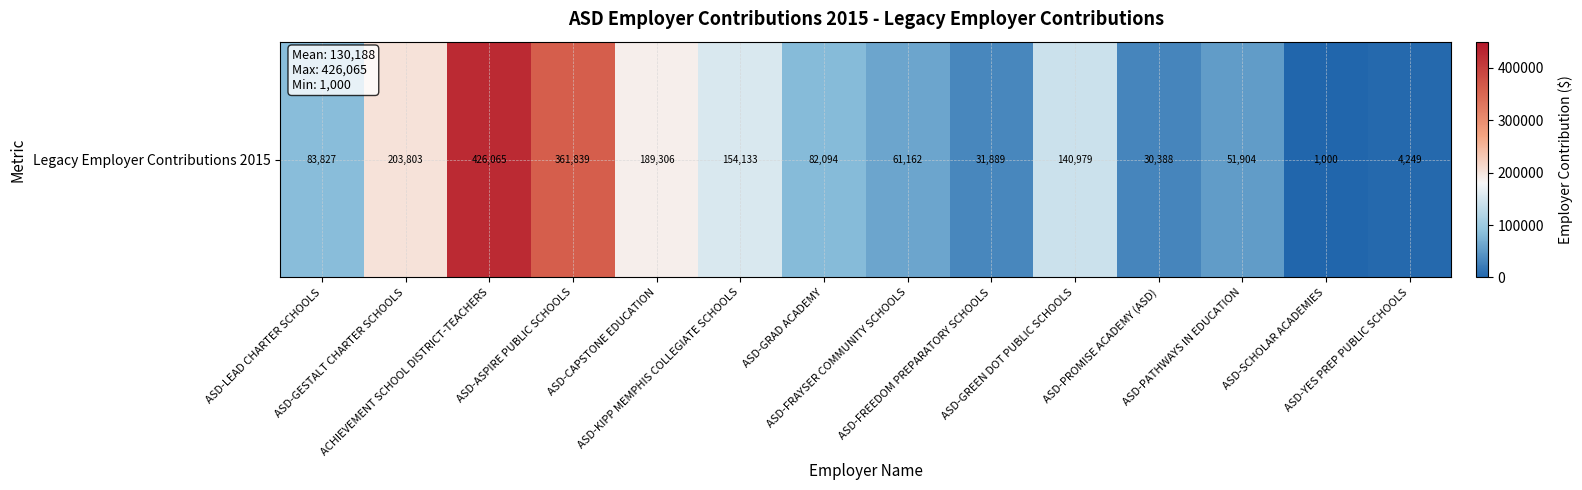

Which category has the lowest value across all series?

ASD-SCHOLAR ACADEMIES